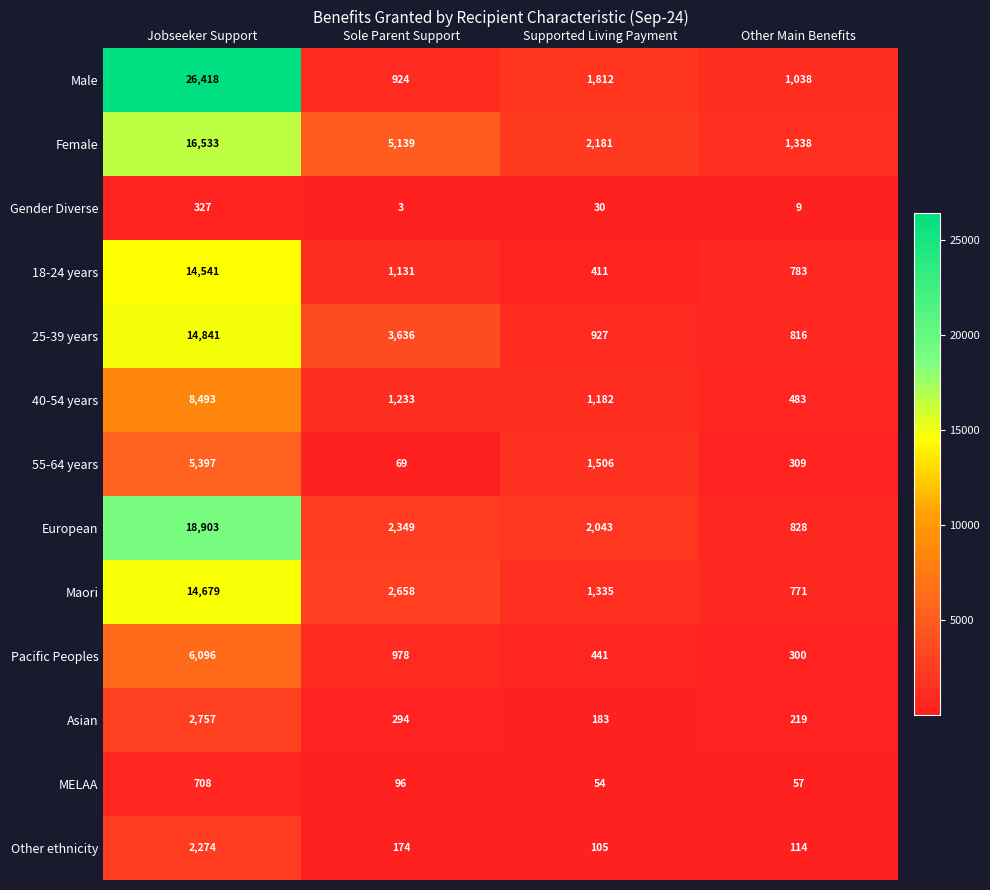

Is it true that Gender Diverse equals 327 at Jobseeker Support?

True